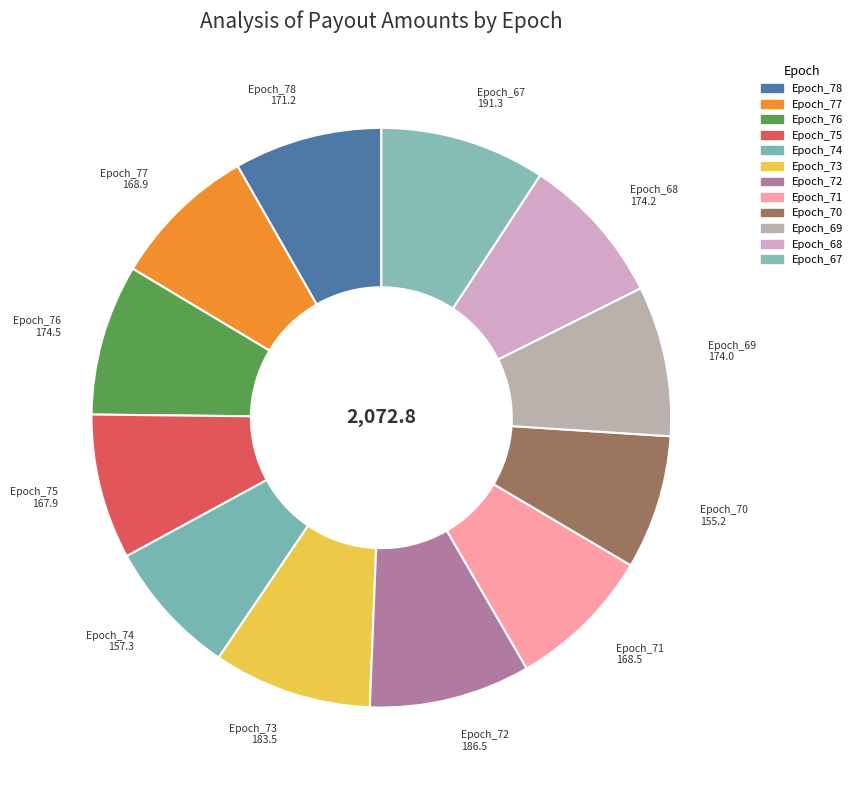

What portion of the pie excludes Epoch_67?

90.8%